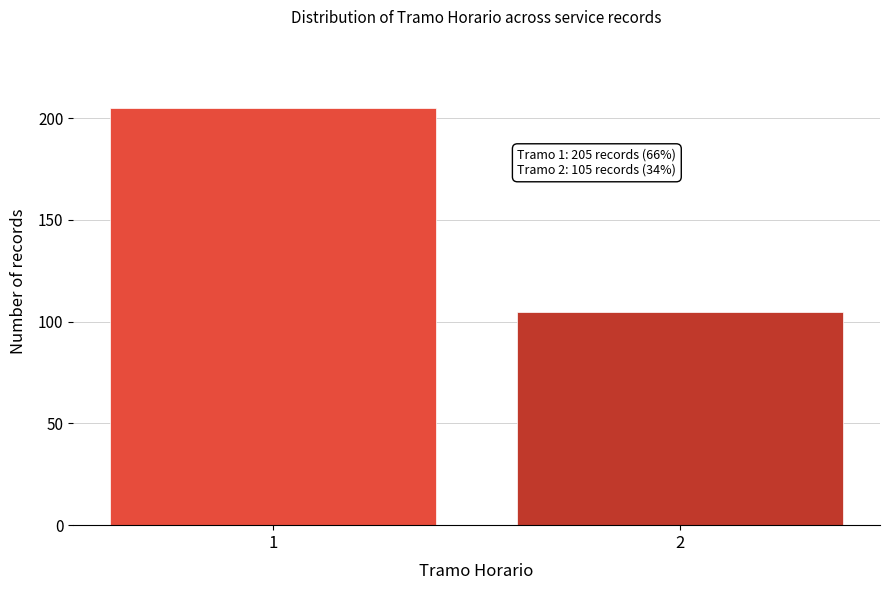

Reading left to right, list all the values displayed in this chart.

205	105